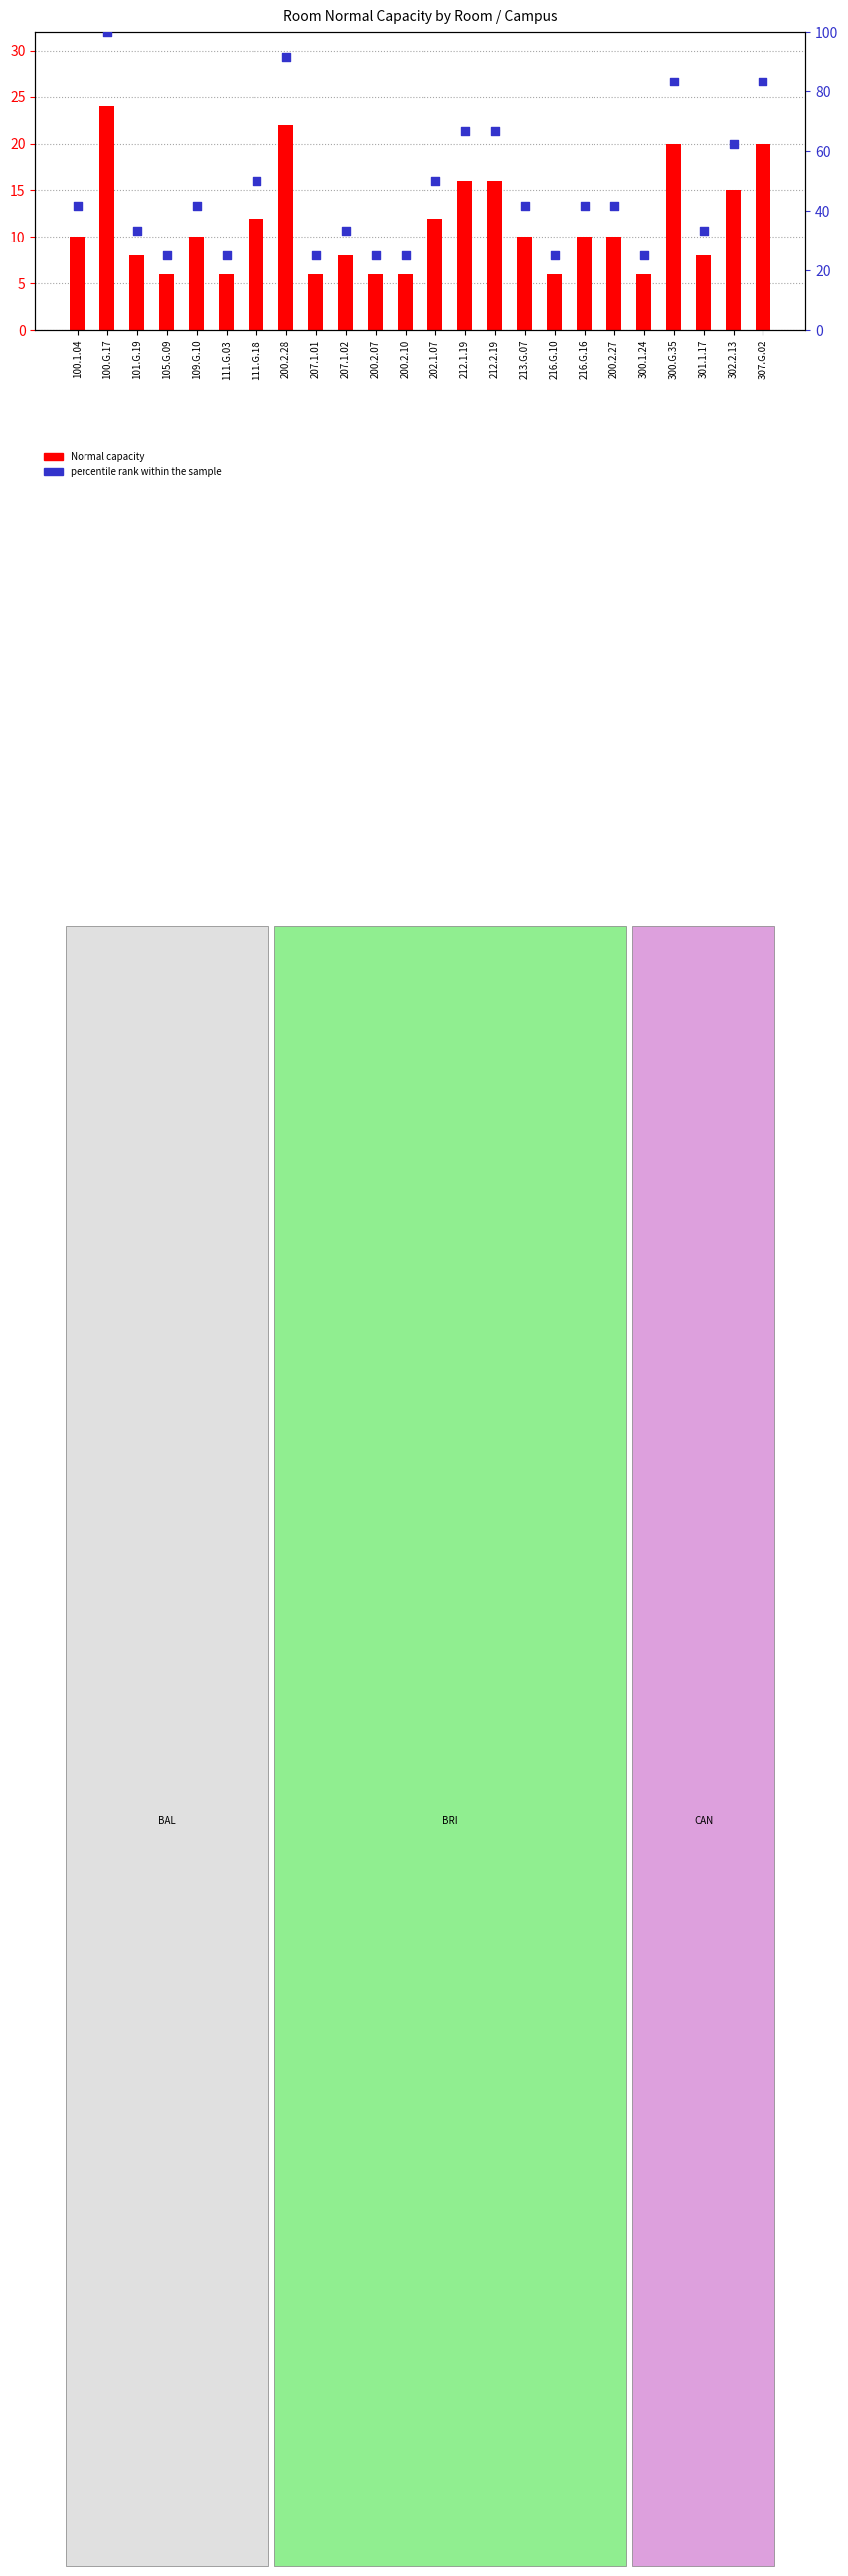

Which series contains the highest Y value?

percentile rank within the sample